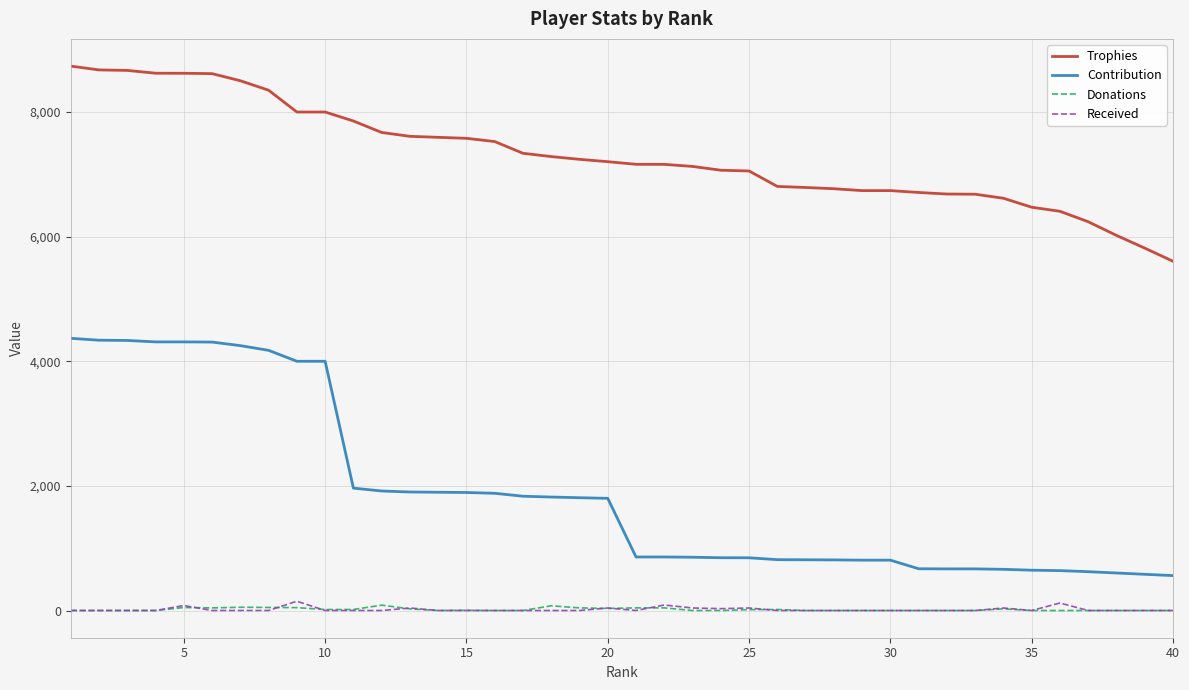

What is the maximum value shown in the chart?

8737